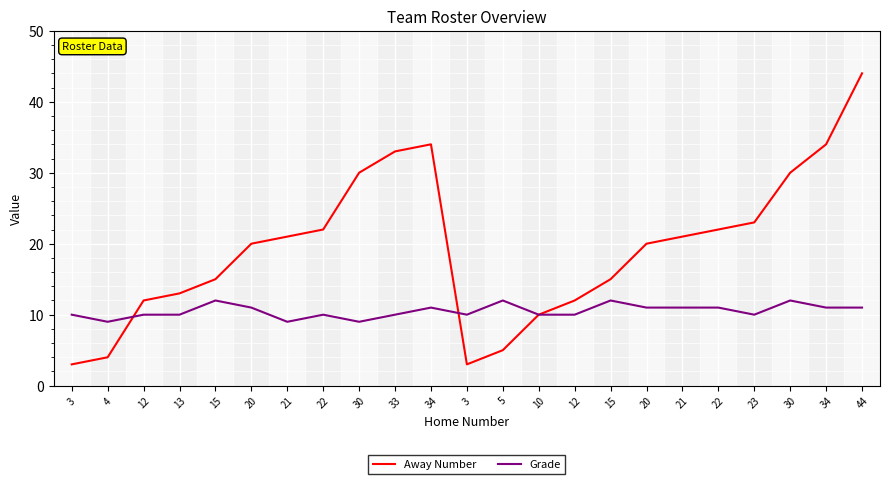

Reading left to right, what are all the values shown in this chart?

Away Number: 3=3	4=4	12=12	13=13	15=15	20=20	21=21	22=22	30=30	33=33	34=34	3=3	5=5	10=10	12=12	15=15	20=20	21=21	22=22	23=23	30=30	34=34	44=44
Grade: 3=10	4=9	12=10	13=10	15=12	20=11	21=9	22=10	30=9	33=10	34=11	3=10	5=12	10=10	12=10	15=12	20=11	21=11	22=11	23=10	30=12	34=11	44=11